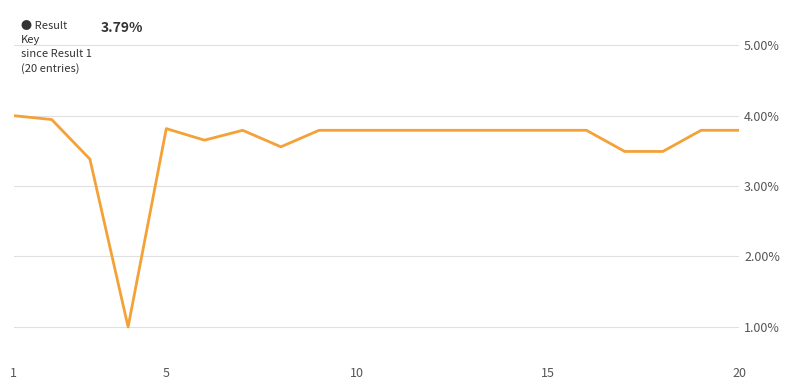

What is the difference between the maximum and minimum values?

3.0